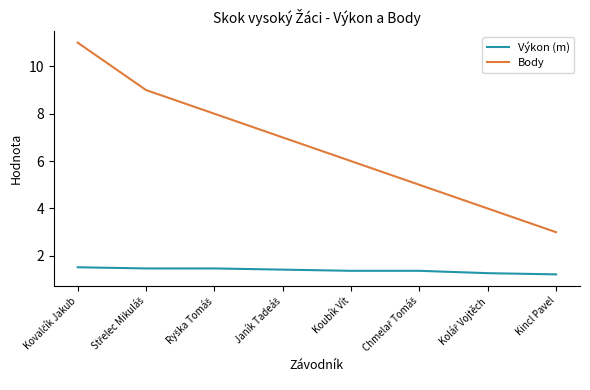

What is the total value across all series at Koubík Vít?

7.4